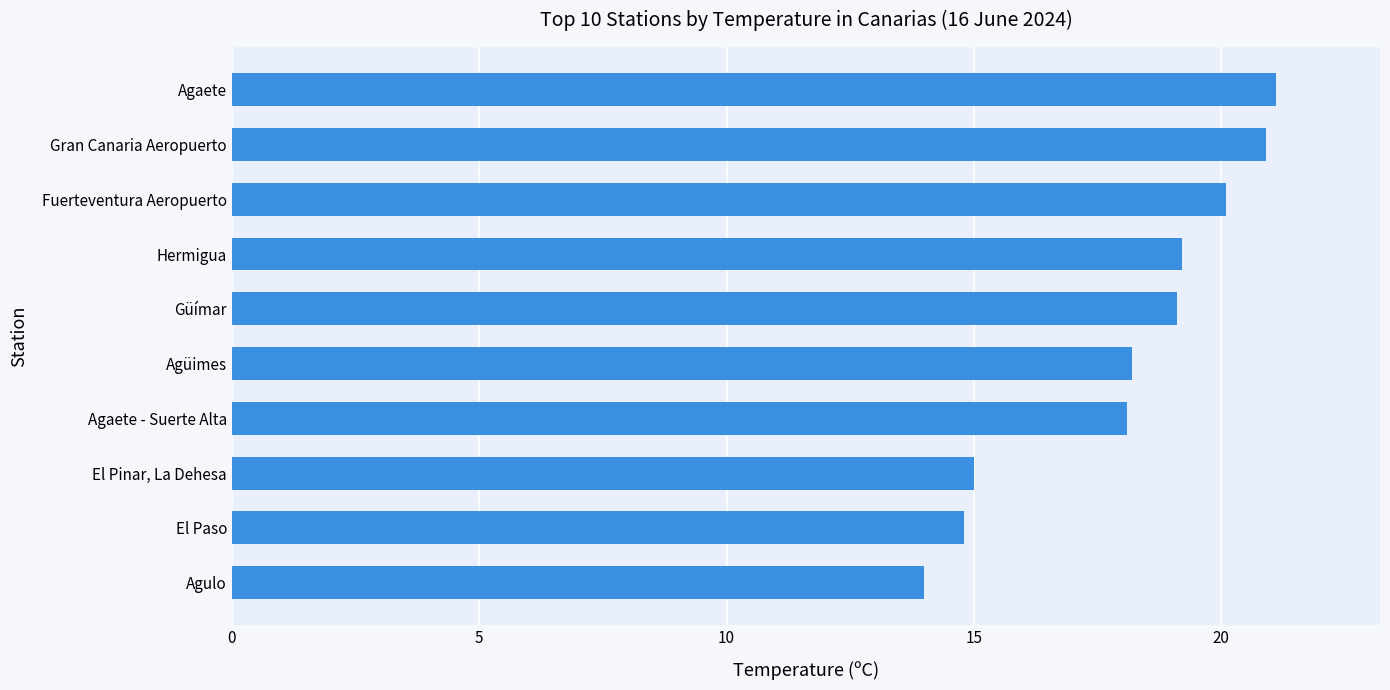

What is the difference between the values at El Paso and Hermigua?

4.4